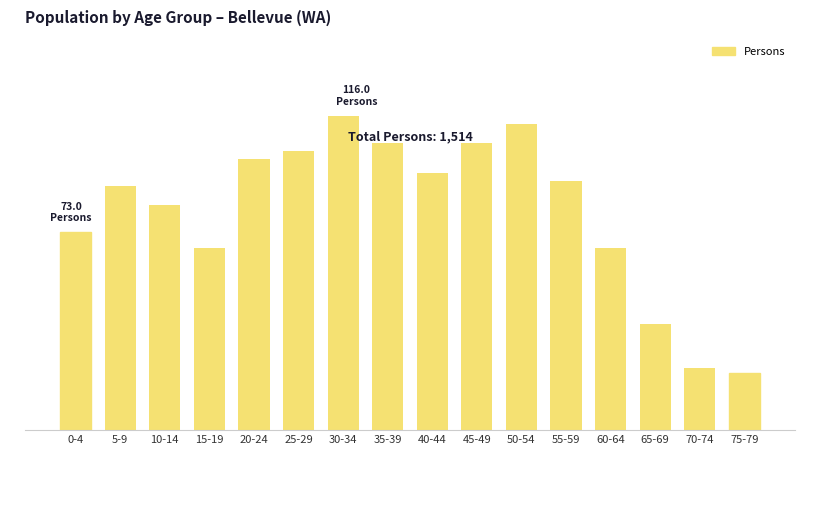

Which category has the highest value across all series?

30-34